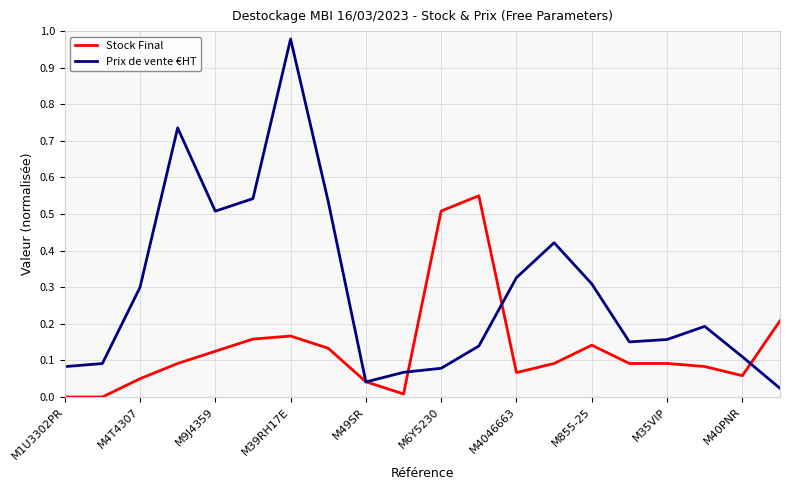

List the series in order of their overall mean, highest first.

Prix de vente €HT, Stock Final